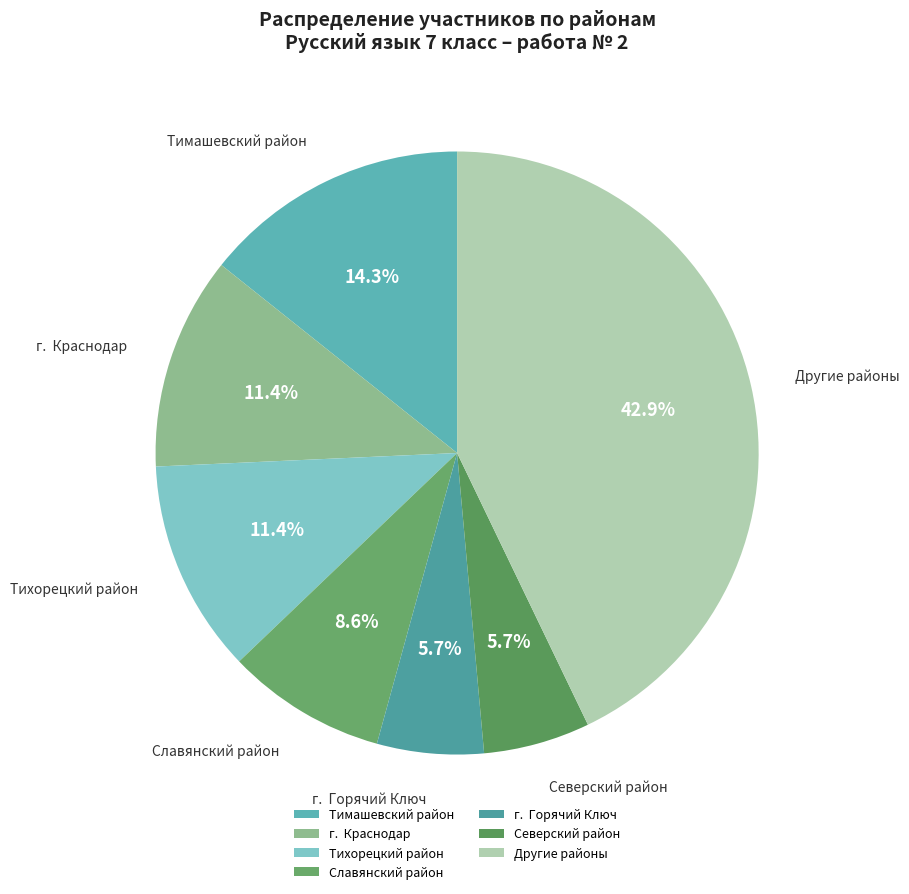

To the nearest percent, what is the average slice percentage?

14%